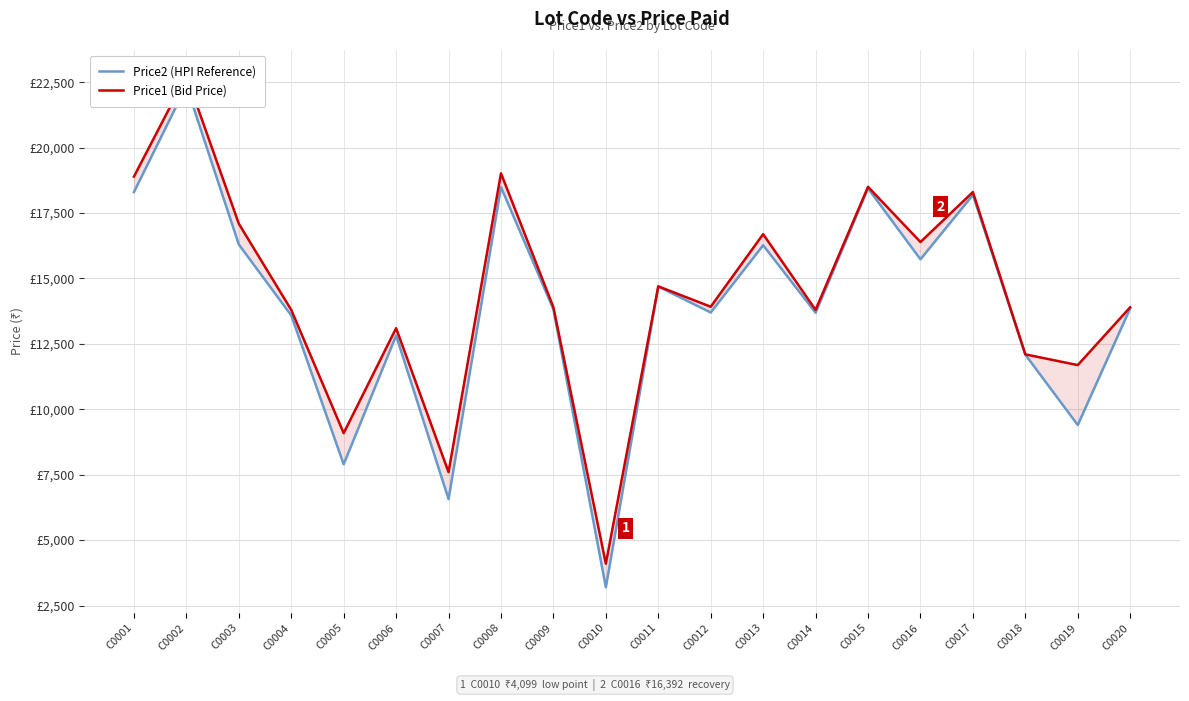

True or false: Price1 (Bid Price) has more than 0 interior local peaks.

True